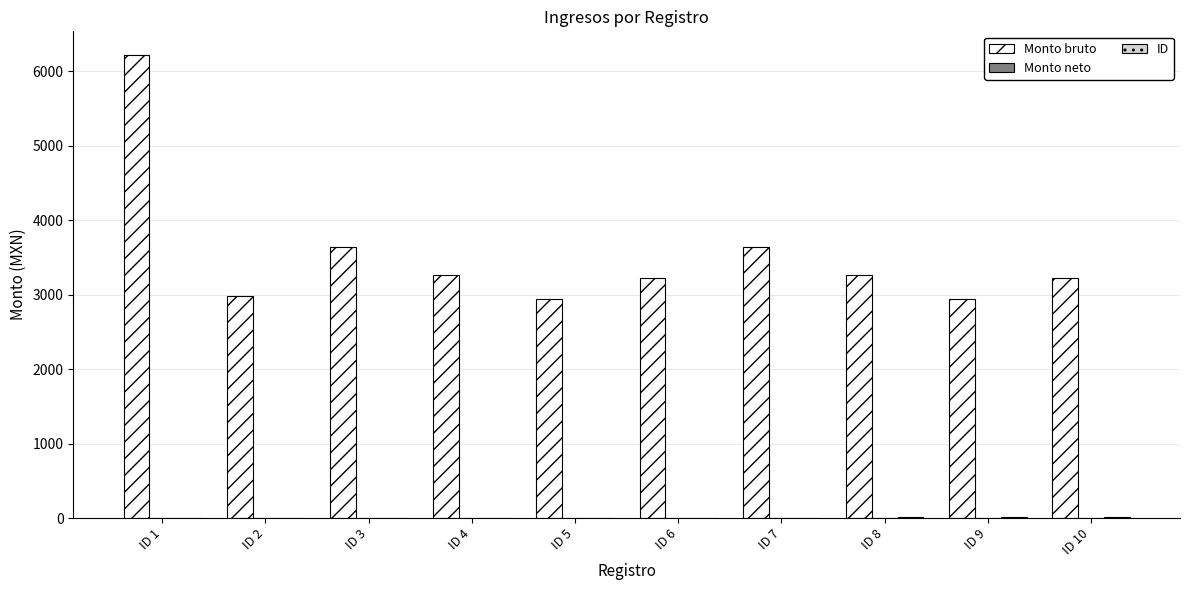

What is the sum of all Monto bruto values?

35355.3